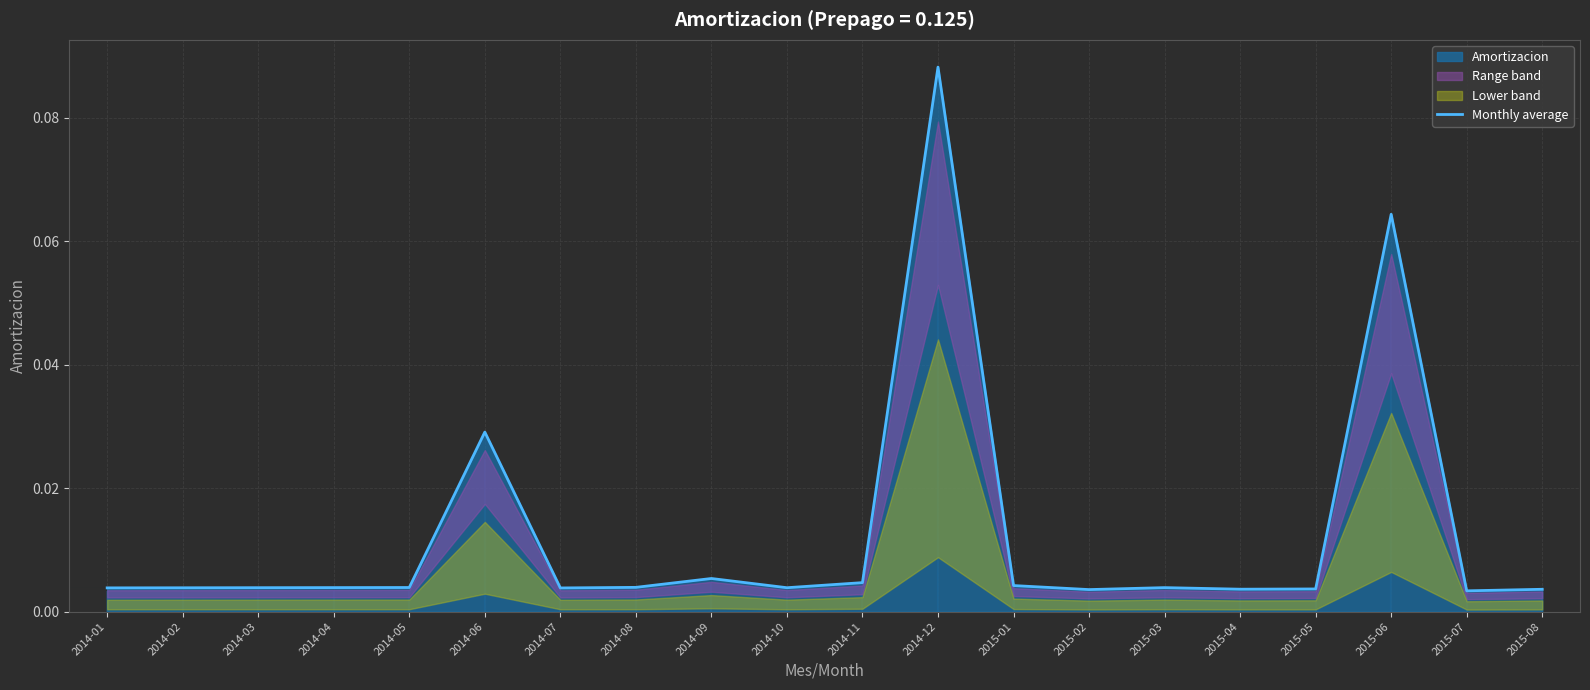

Count the number of categories in the chart.

20